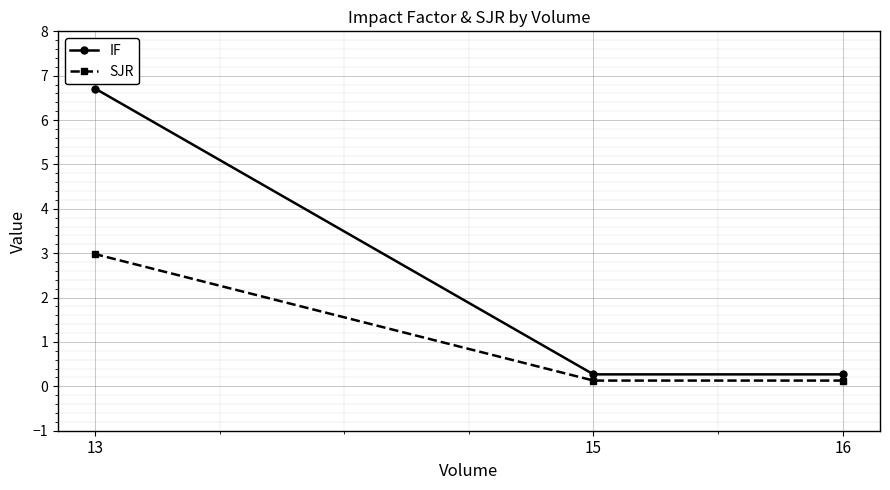

What is the difference between the highest and lowest values at 13?

3.7